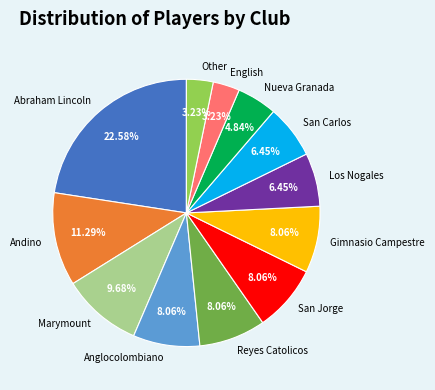

Is the sum of San Jorge and Gimnasio Campestre greater than half?

No